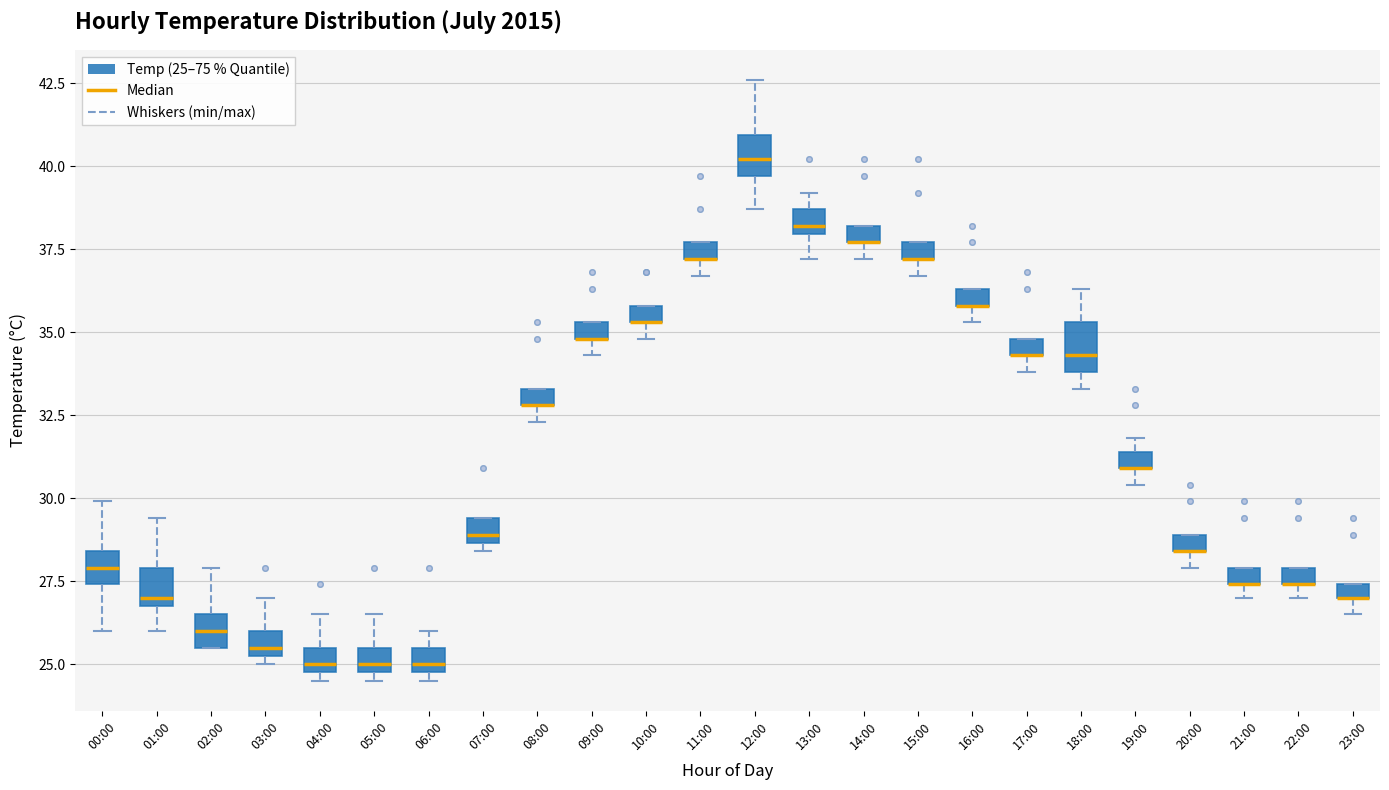

Where is the lower edge of the box for 03:00 on the y-axis? The values are not printed on the chart, so give them approximately, as read against the axis.

25.5